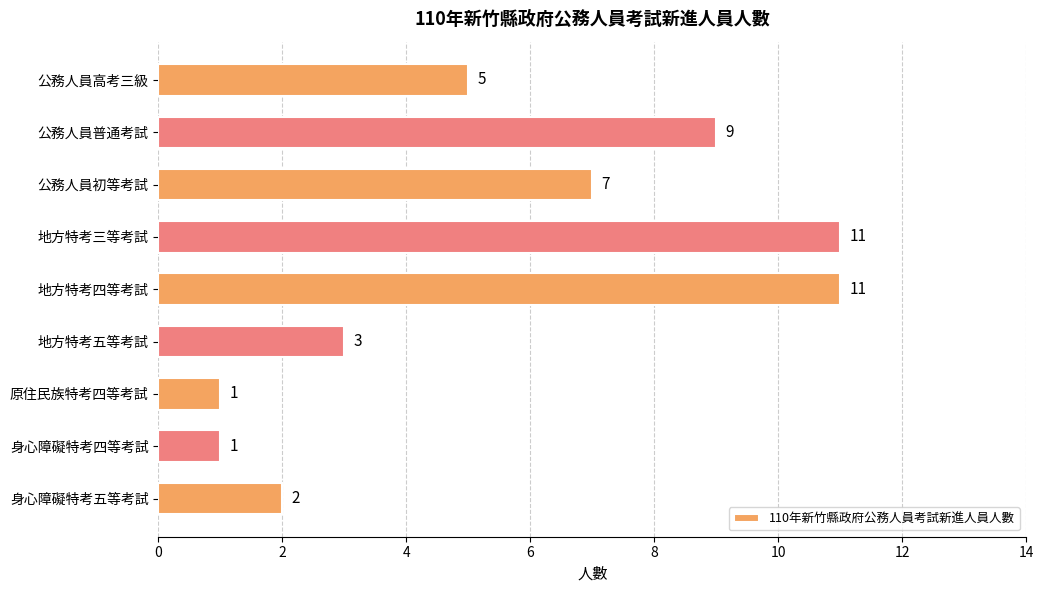

Reading top to bottom, transcribe all the data shown in this chart.

公務人員高考三級=5	公務人員普通考試=9	公務人員初等考試=7	地方特考三等考試=11	地方特考四等考試=11	地方特考五等考試=3	原住民族特考四等考試=1	身心障礙特考四等考試=1	身心障礙特考五等考試=2